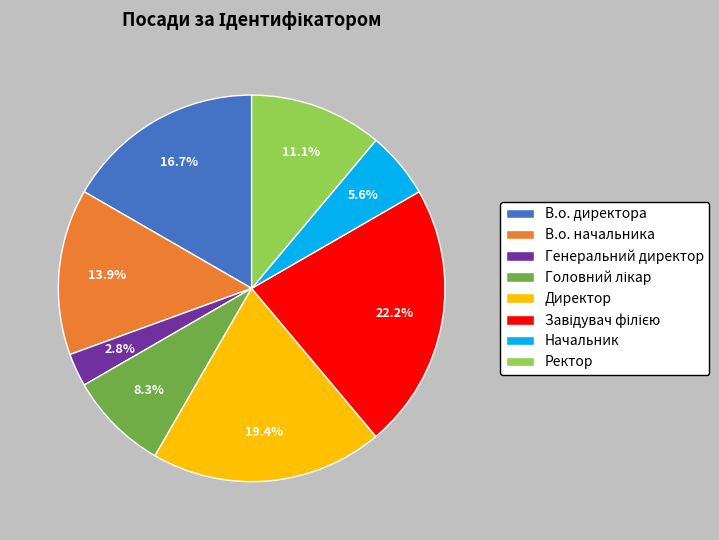

How many segments does this pie chart have?

8